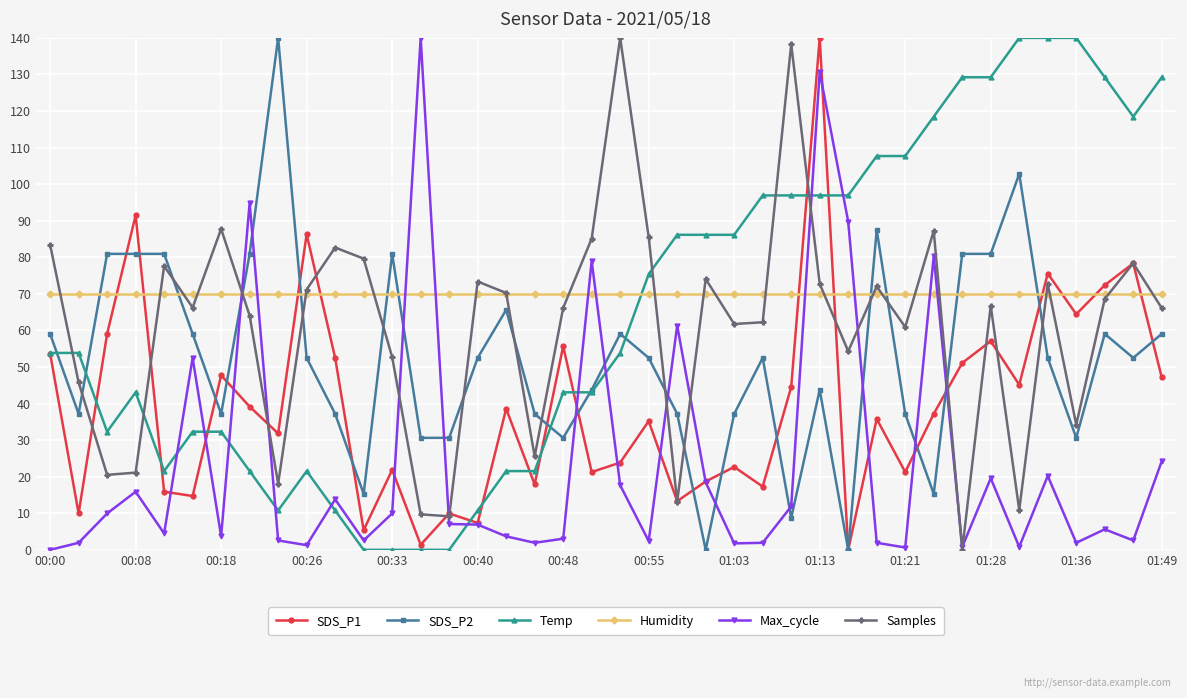

What is the difference between the maximum and minimum values in the SDS_P2 series?

140.0